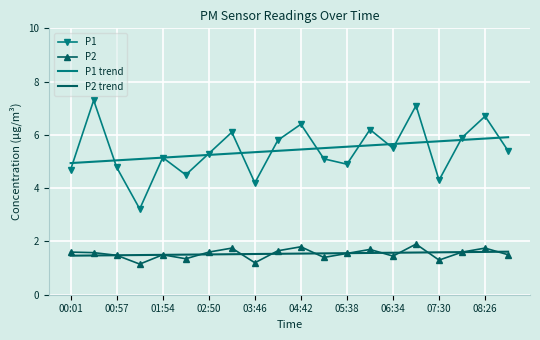

What is the maximum value for P2 trend?

1.6